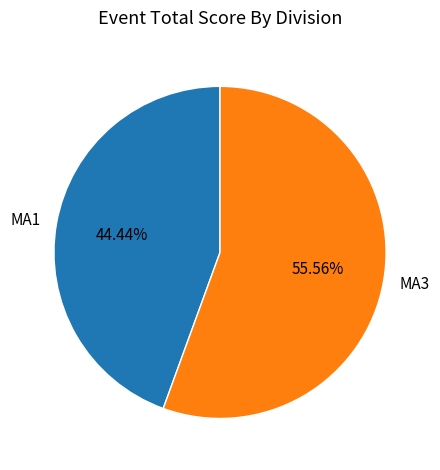

Between MA1 and MA3, which is larger?

MA3